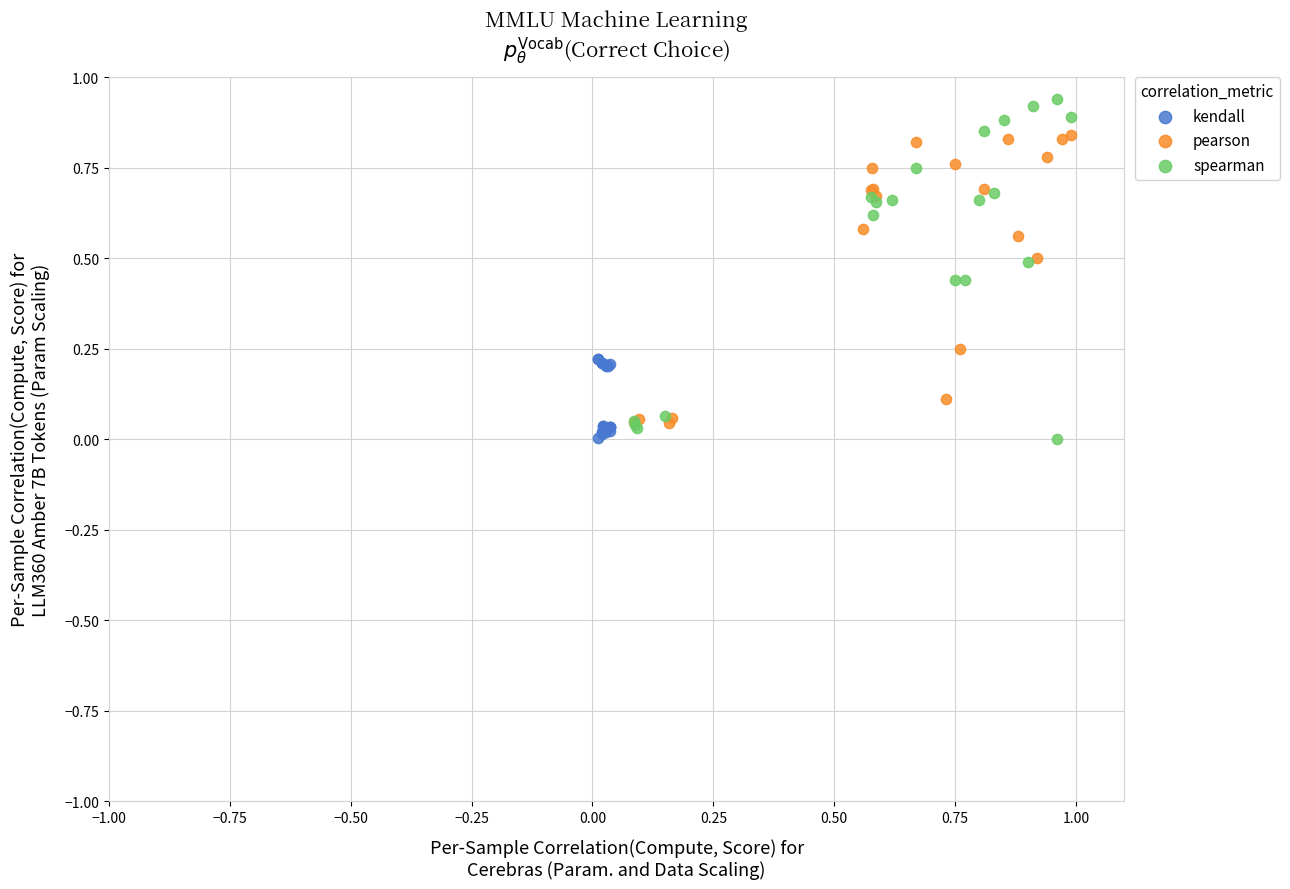

Which series contains the highest Y value?

spearman